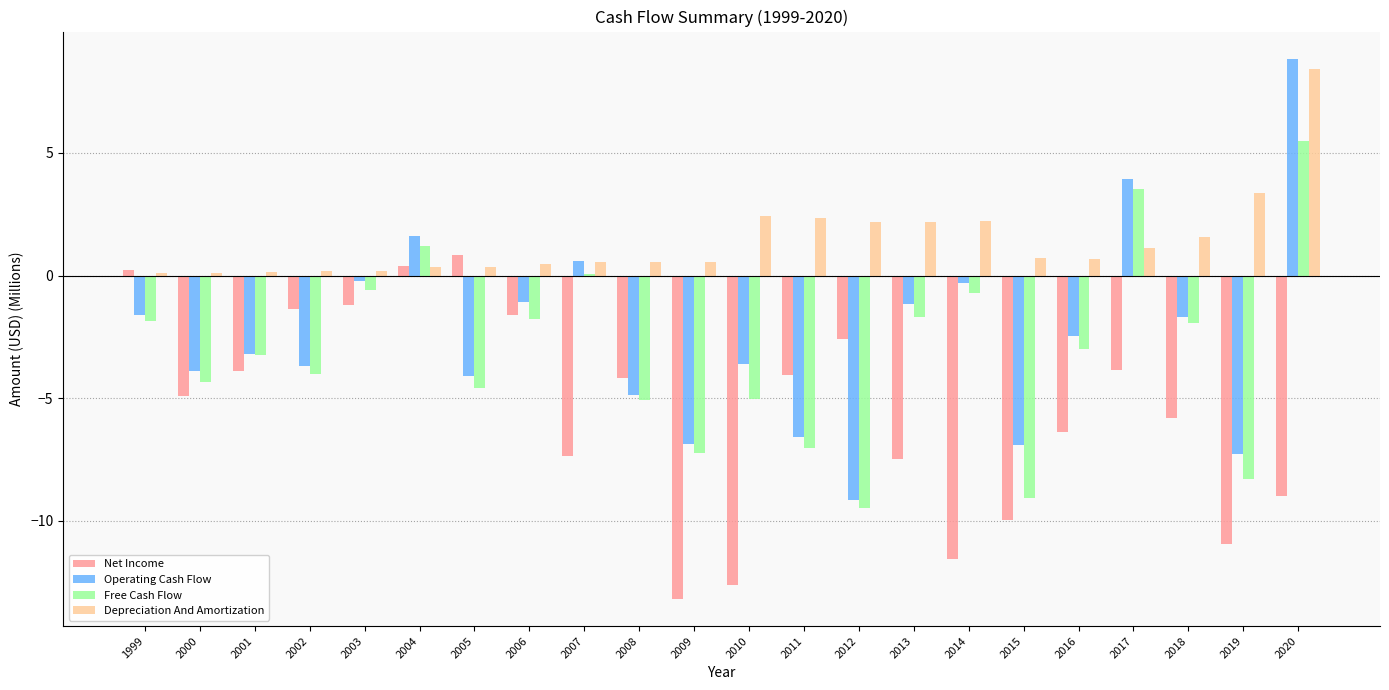

At which label does Operating Cash Flow reach its peak?

2020